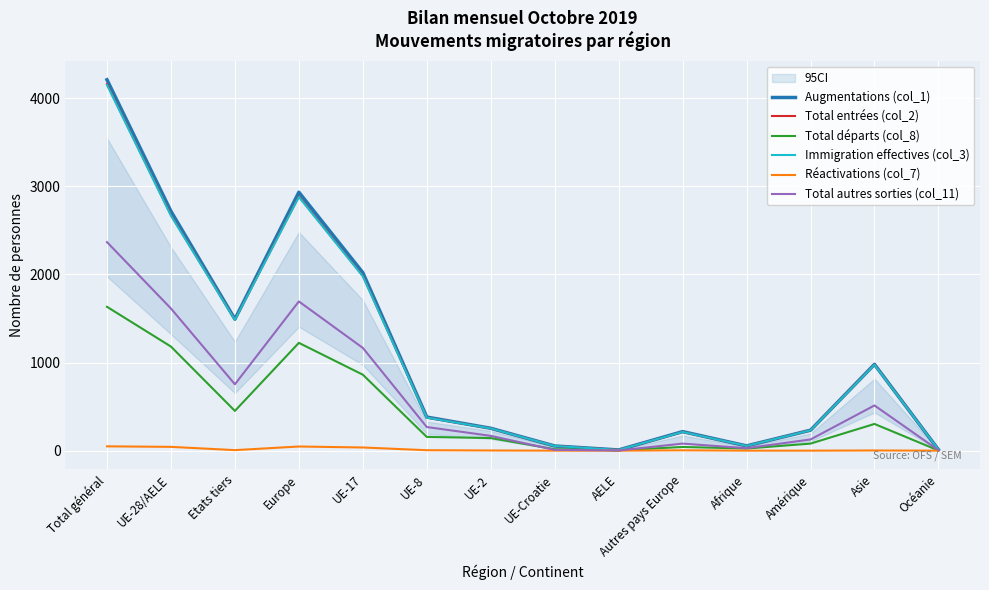

Is the value of Total départs (col_8) at UE-2 greater than the value of Total entrées (col_2) at Asie?

No